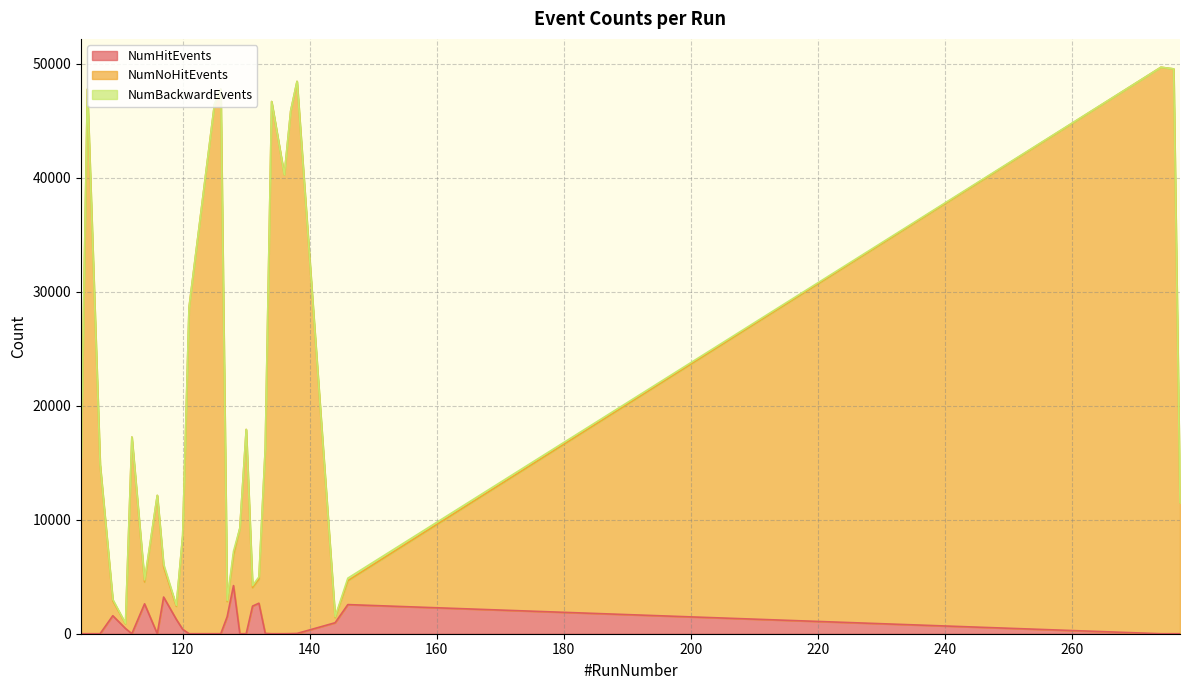

What is the difference between the NumNoHitEvents values at 144 and 117?

4465